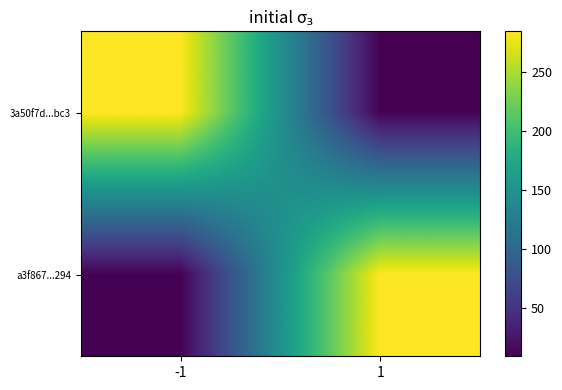

Which label corresponds to the smallest value in the chart?

1